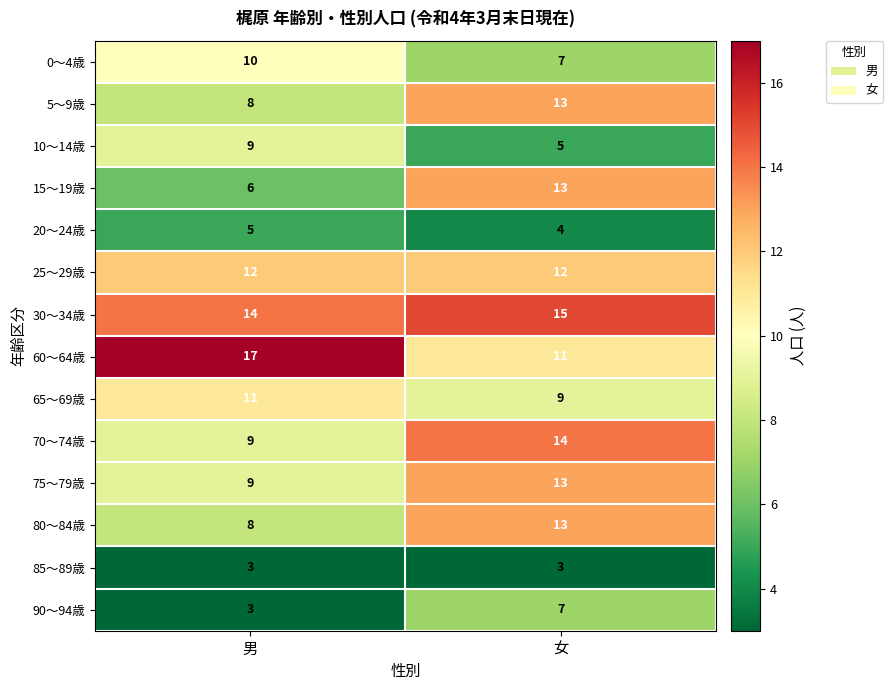

Reading left to right, extract all data points from this chart.

0～4歳: 10	7
5～9歳: 8	13
10～14歳: 9	5
15～19歳: 6	13
20～24歳: 5	4
25～29歳: 12	12
30～34歳: 14	15
60～64歳: 17	11
65～69歳: 11	9
70～74歳: 9	14
75～79歳: 9	13
80～84歳: 8	13
85～89歳: 3	3
90～94歳: 3	7